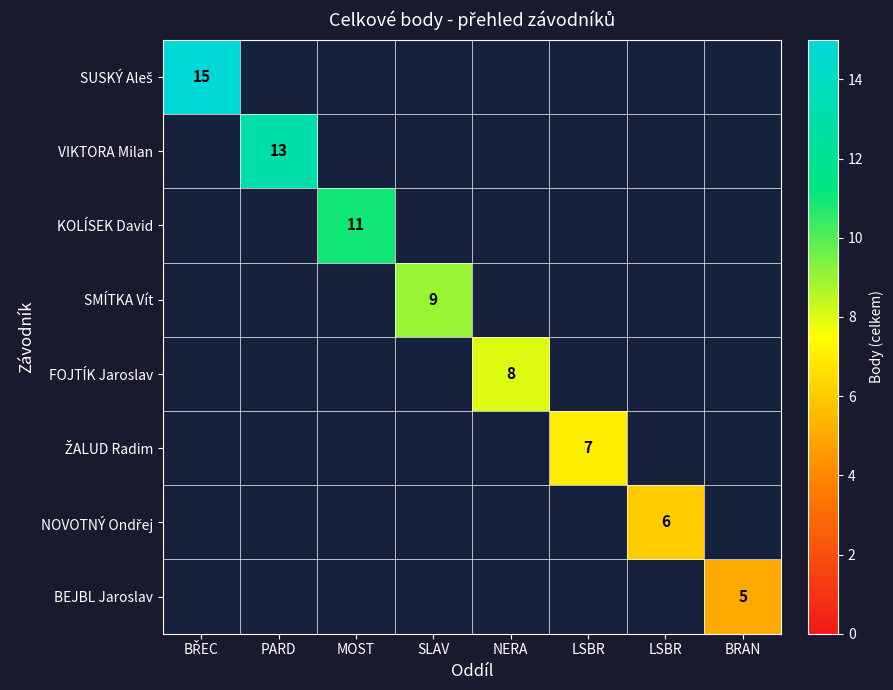

Between LSBR and NERA, which is larger?

NERA